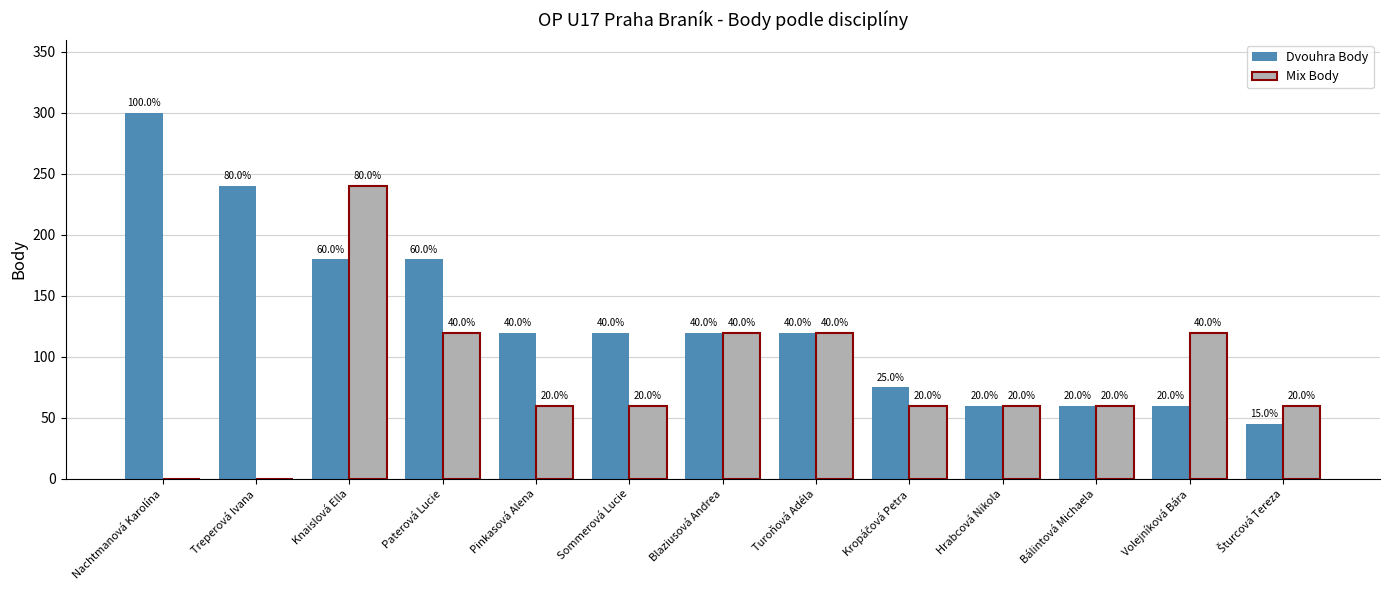

True or false: Dvouhra Body has a value of 45 at Šturcová Tereza.

True